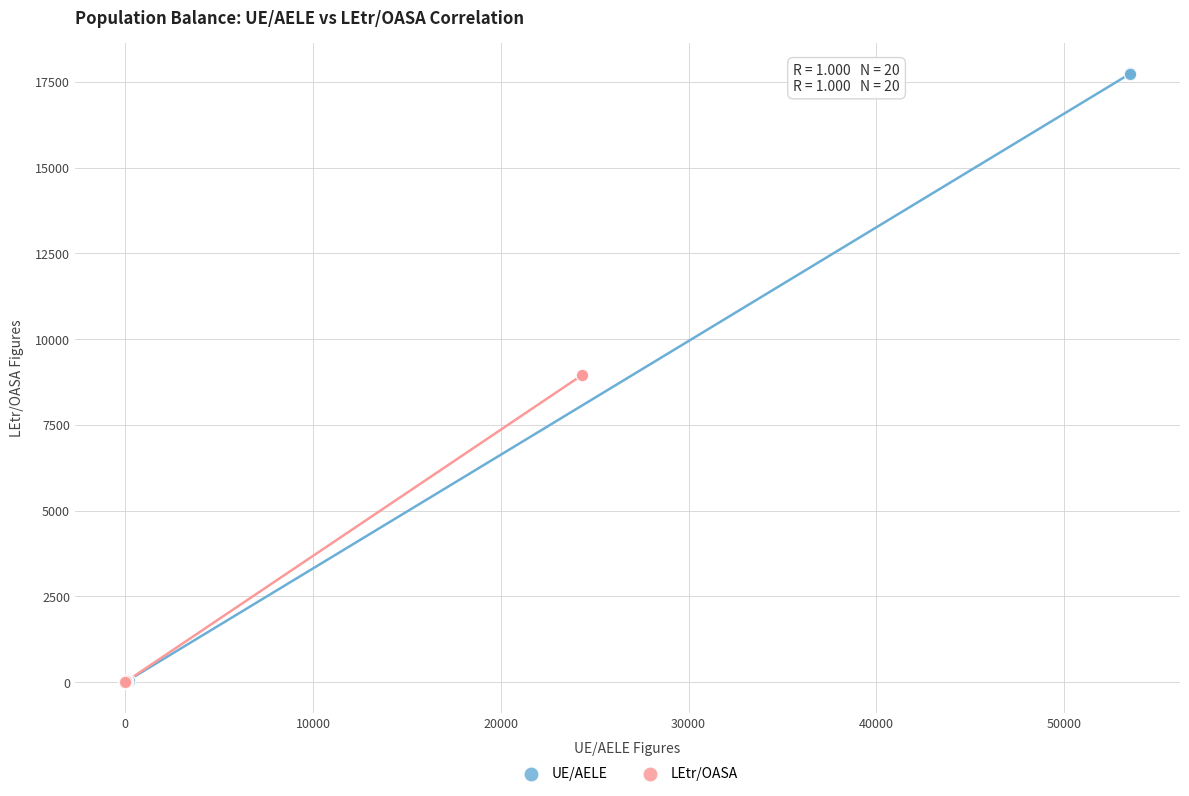

Which series has the widest spread of Y values?

UE/AELE